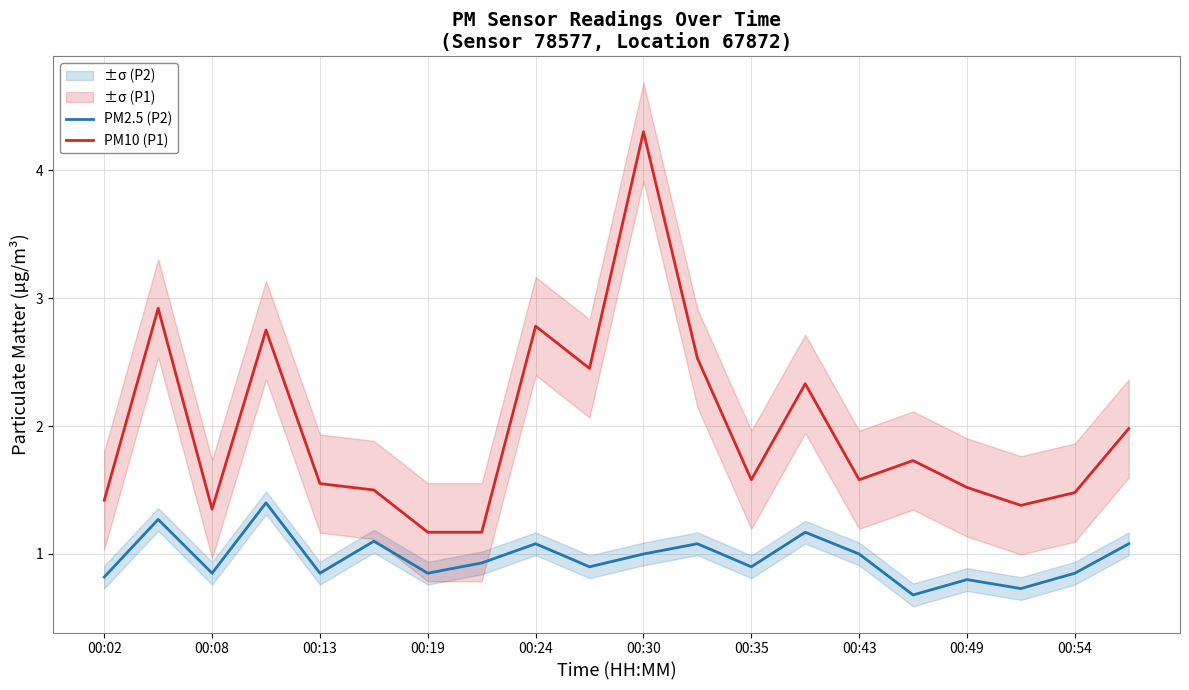

True or false: PM10 (P1) has a value of 0.7 at 00:19.

False